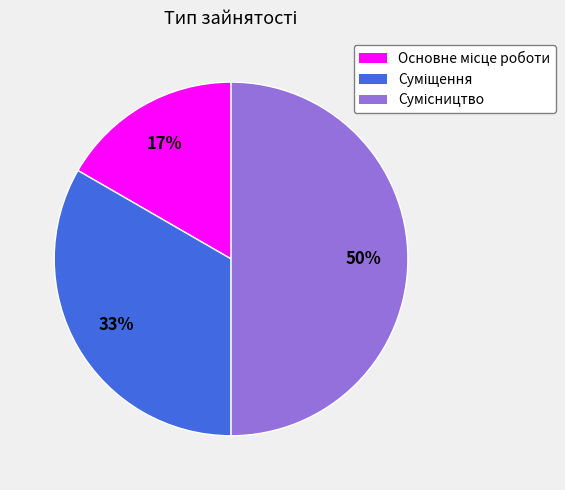

To the nearest percent, what is the average slice percentage?

33%